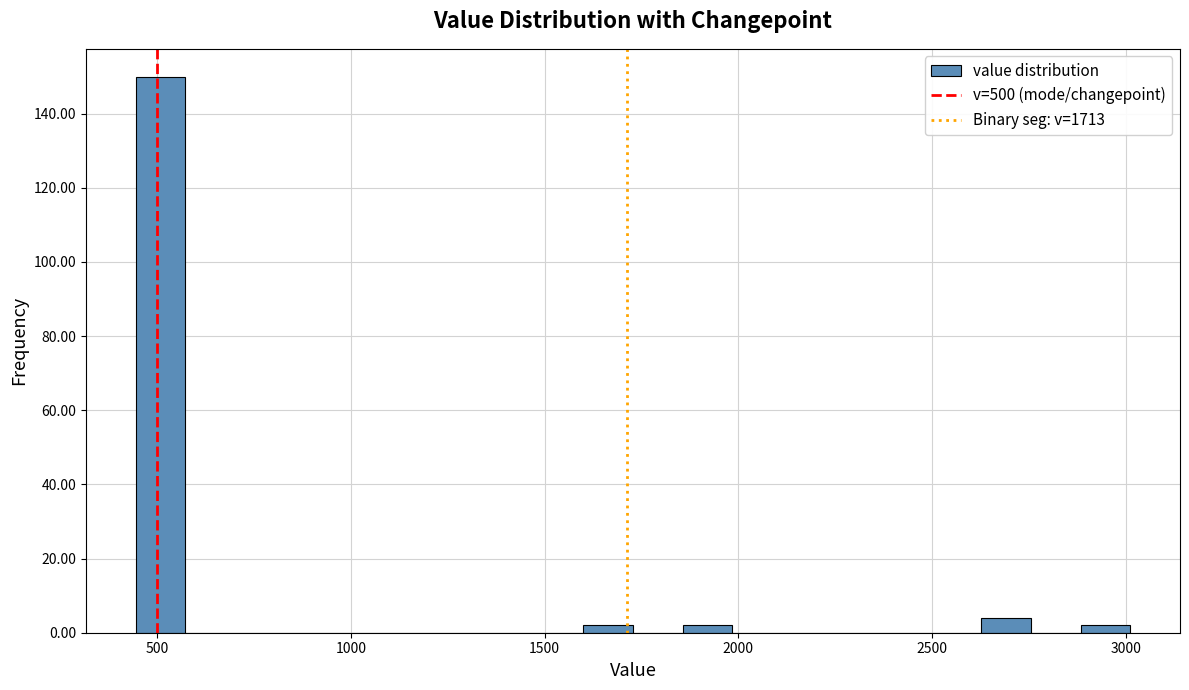

Read against the x-axis, roughly where is the centre of the tallest bar?

500